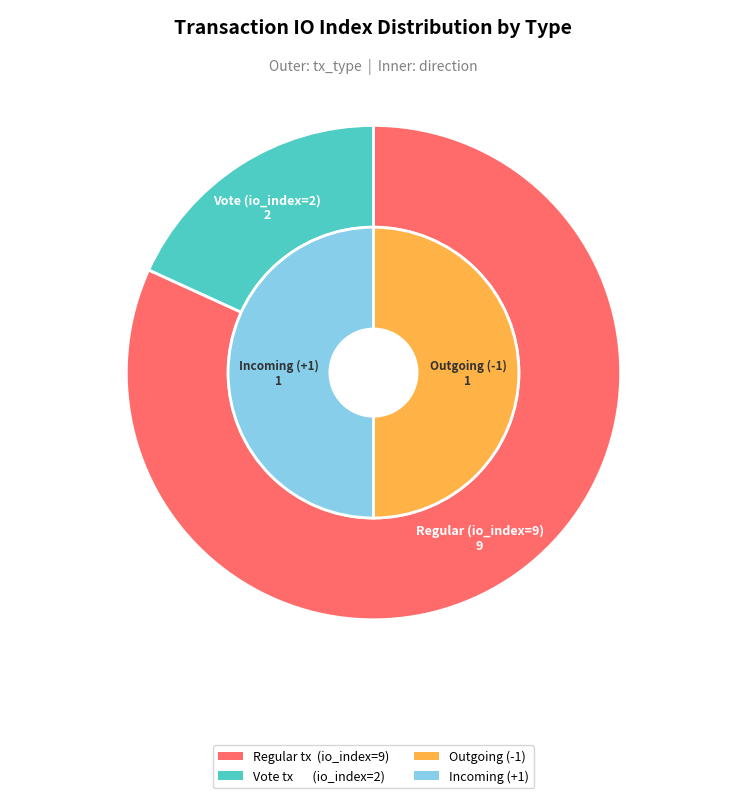

What percentage do Regular (io_index=9) and Vote (io_index=2) together represent?

100.0%